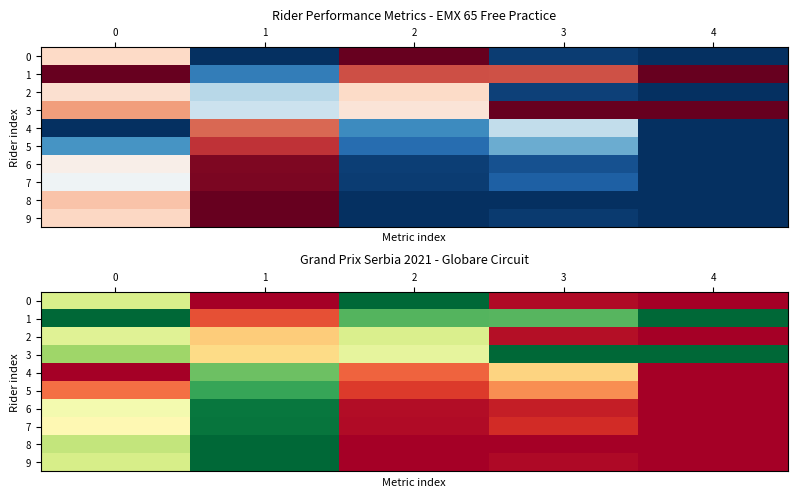

Is the value of 1 at 1 greater than the value of 7 at 0?

No